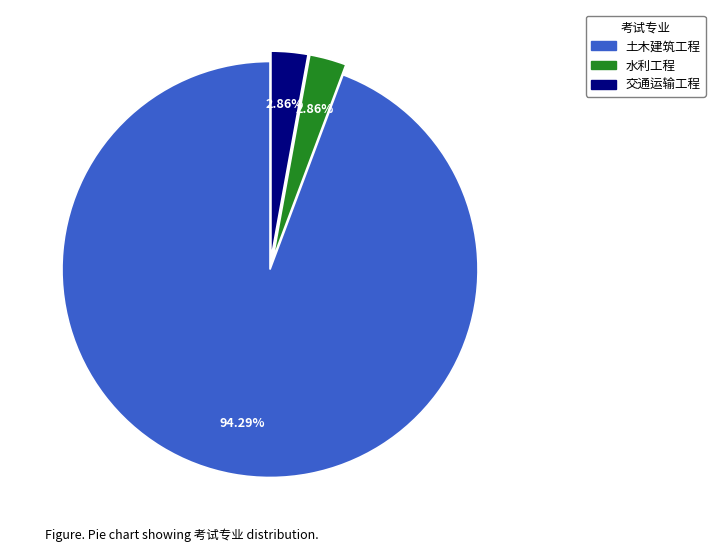

How many slices are in this pie chart?

3